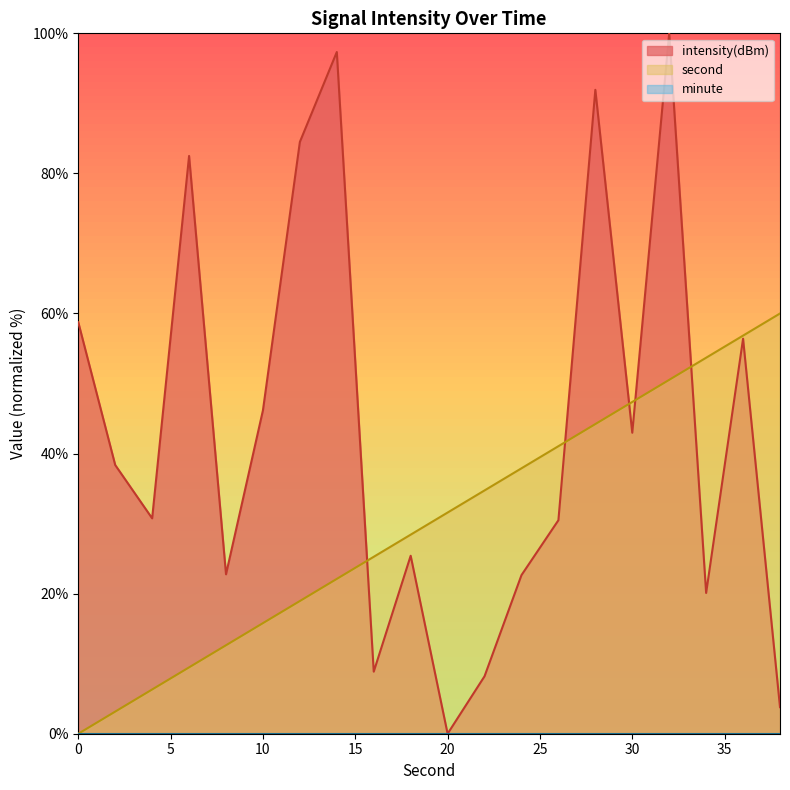

Between 10 and 20, which series saw the biggest shift?

intensity(dBm)